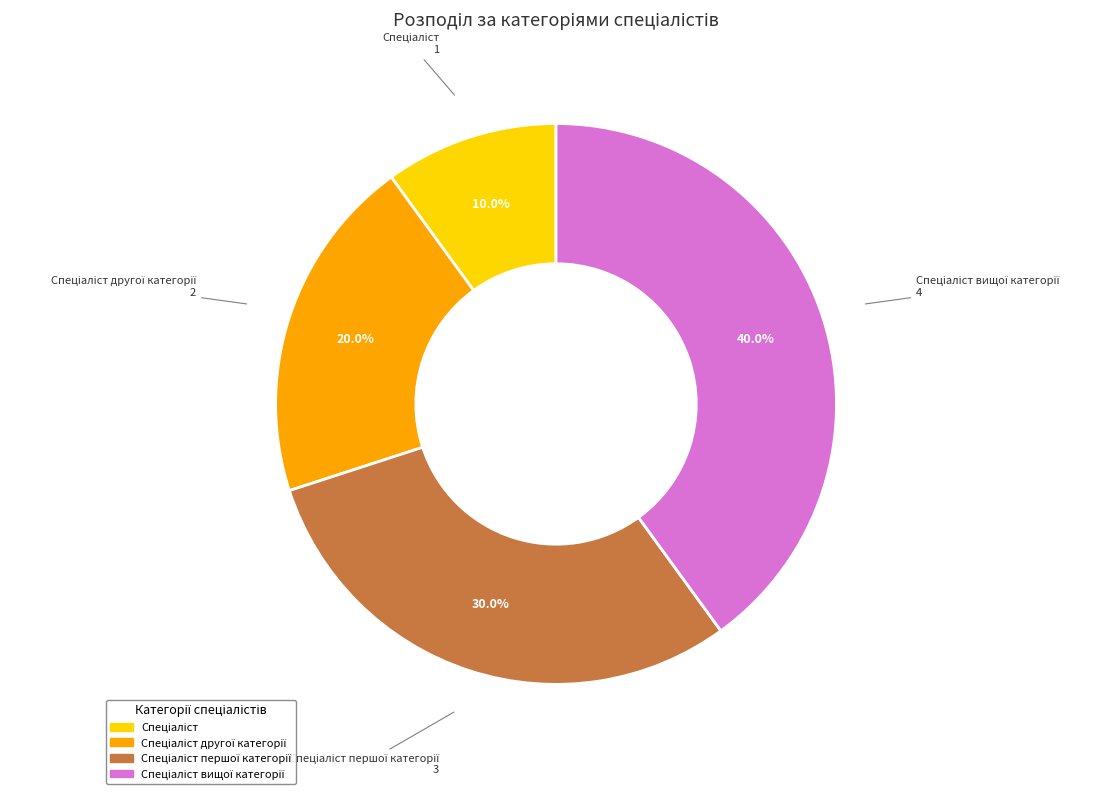

Is there a majority slice in this chart?

No